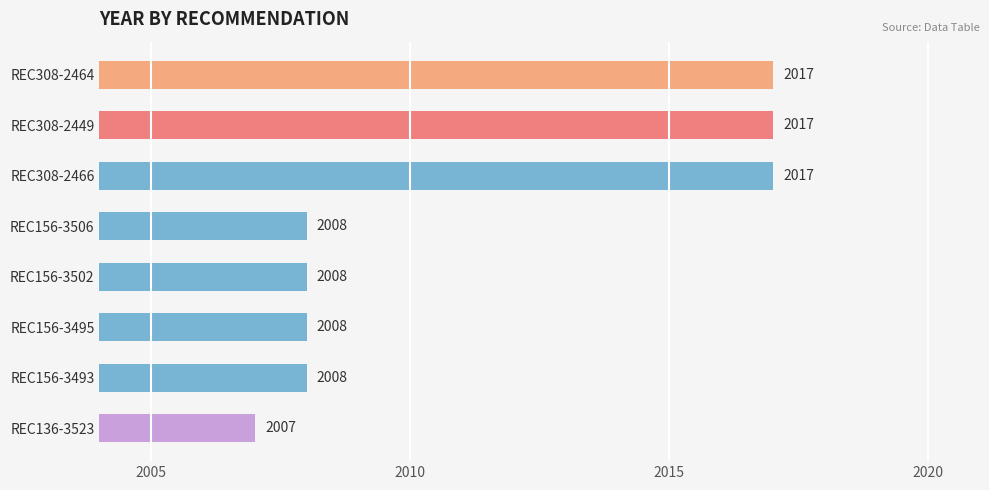

What is the label of the 7th bar from the bottom?

REC308-2449